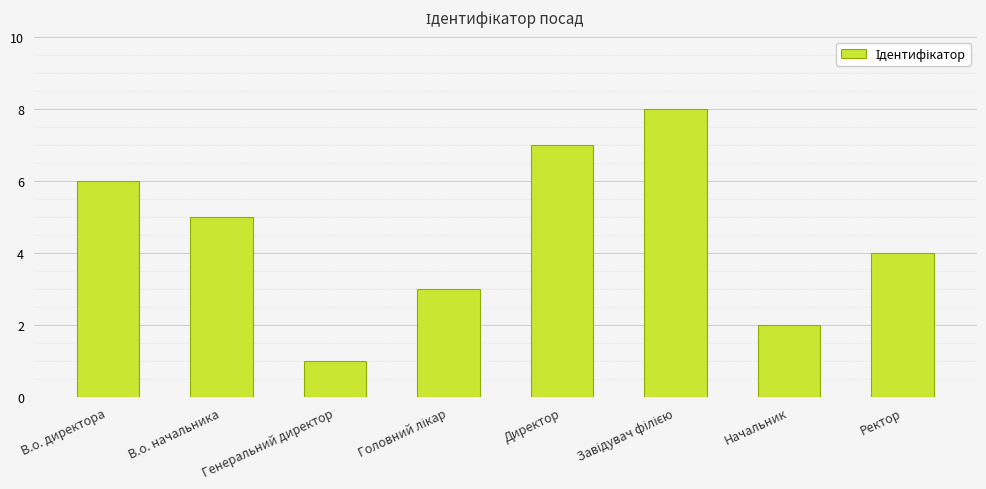

Reading right to left, list all the values displayed in this chart.

4	2	8	7	3	1	5	6